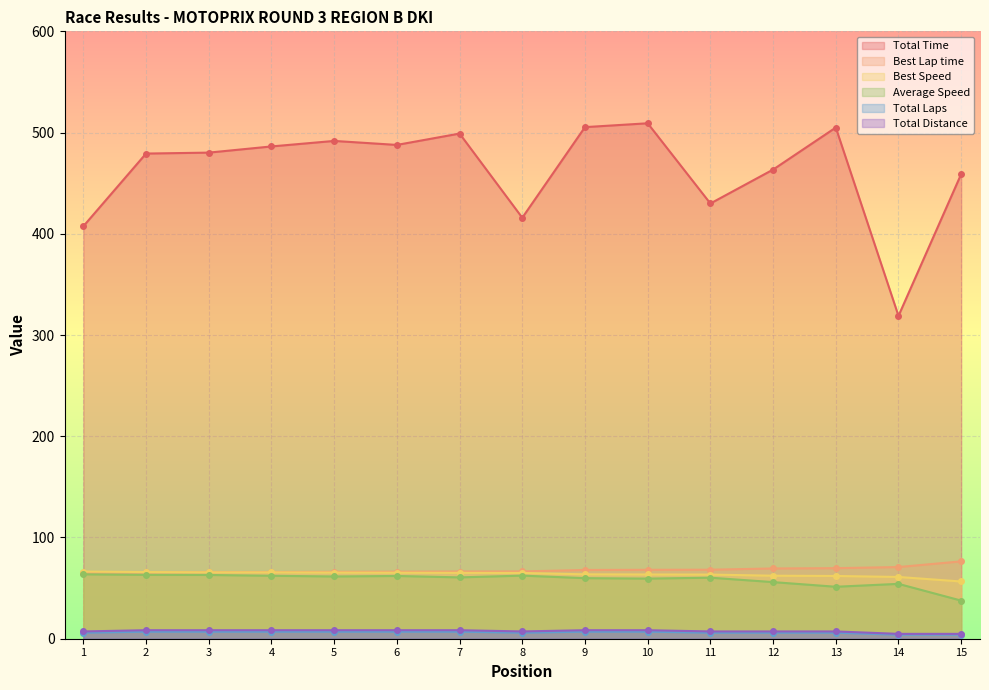

Which series changed the most between 4 and 8?

Total Time